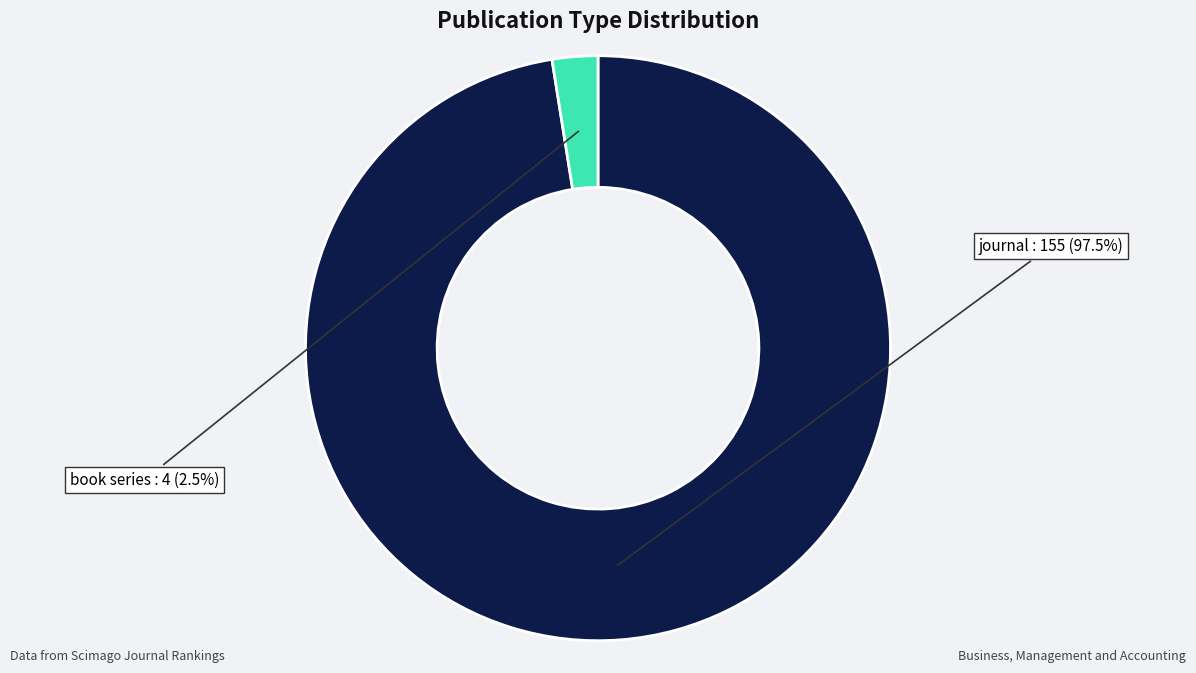

Does book series account for over 50% of the chart?

No